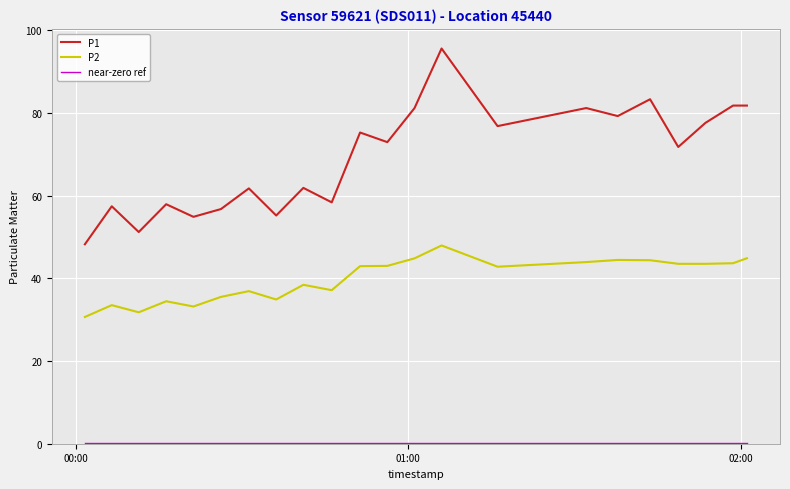

What is the difference between the maximum and minimum values in the P1 series?

47.4